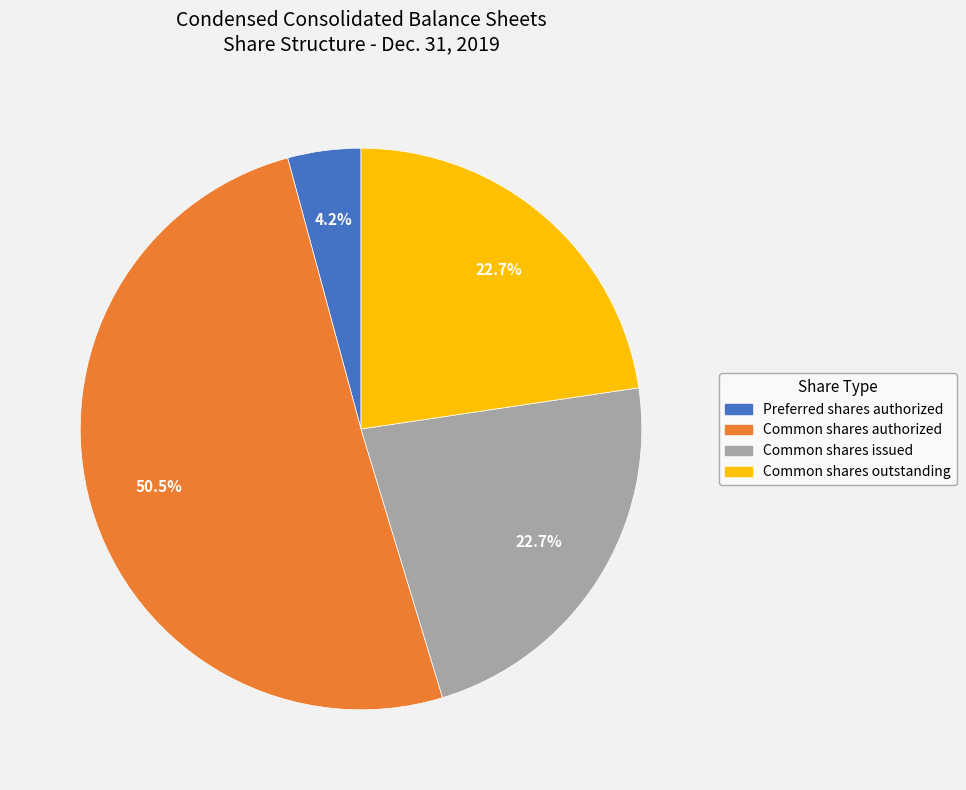

To the nearest percent, what portion does Common shares outstanding represent?

23%